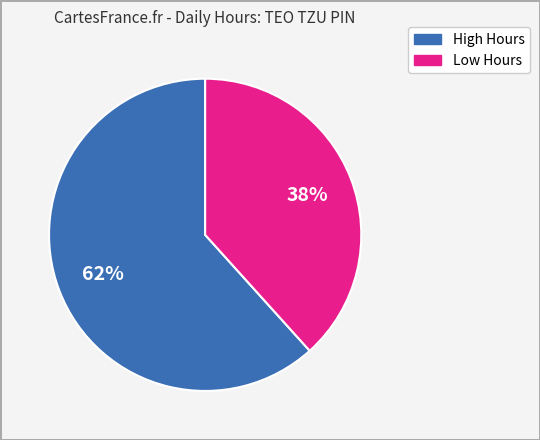

Is there a majority slice in this chart?

Yes